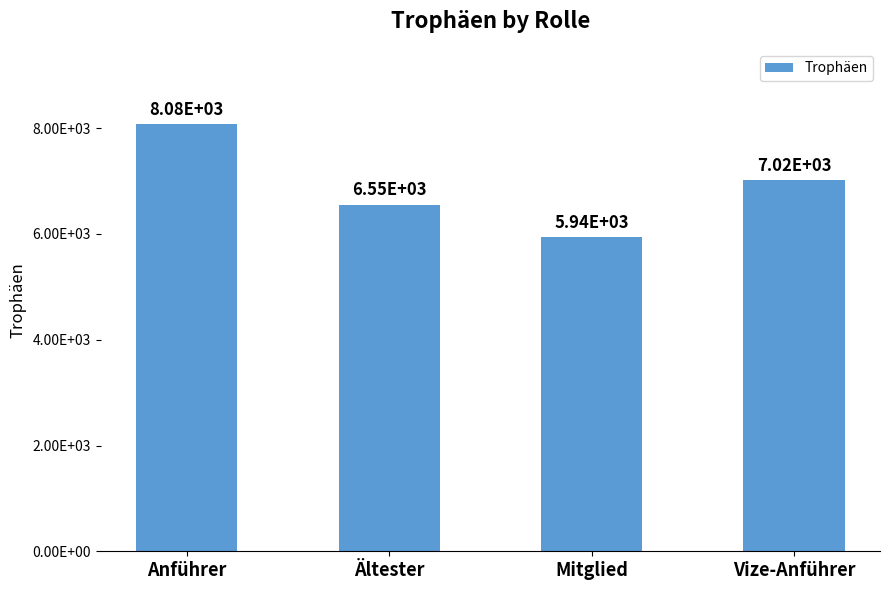

Rank the categories by value from lowest to highest.

Mitglied, Ältester, Vize-Anführer, Anführer